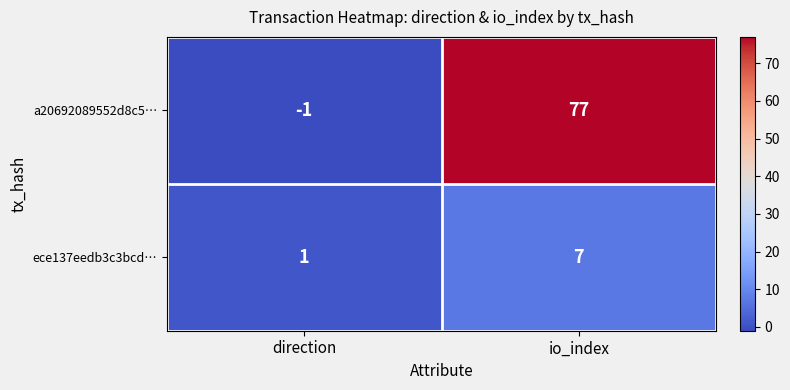

How many values in the ece137eedb3c3bcd… series are below 7?

1